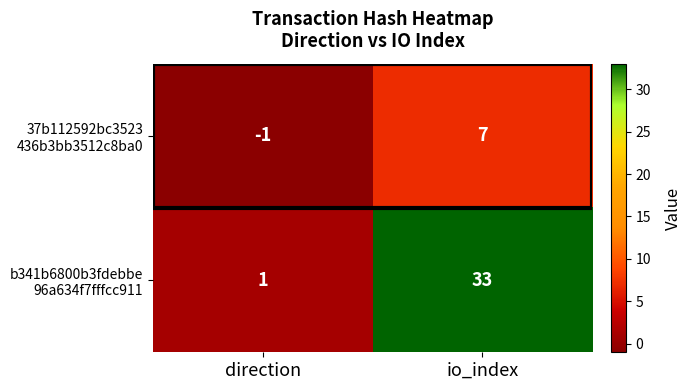

How many distinct data groups are displayed?

2